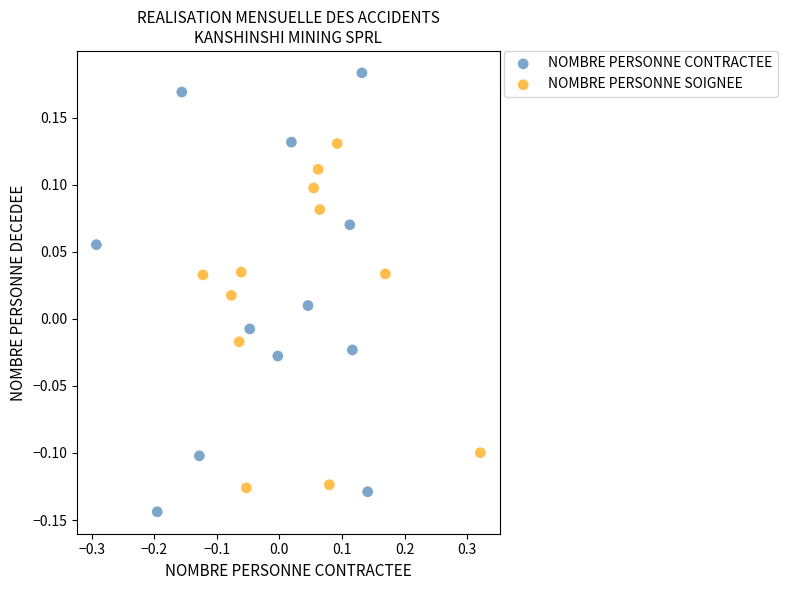

Which series reaches the maximum Y coordinate?

NOMBRE PERSONNE CONTRACTEE